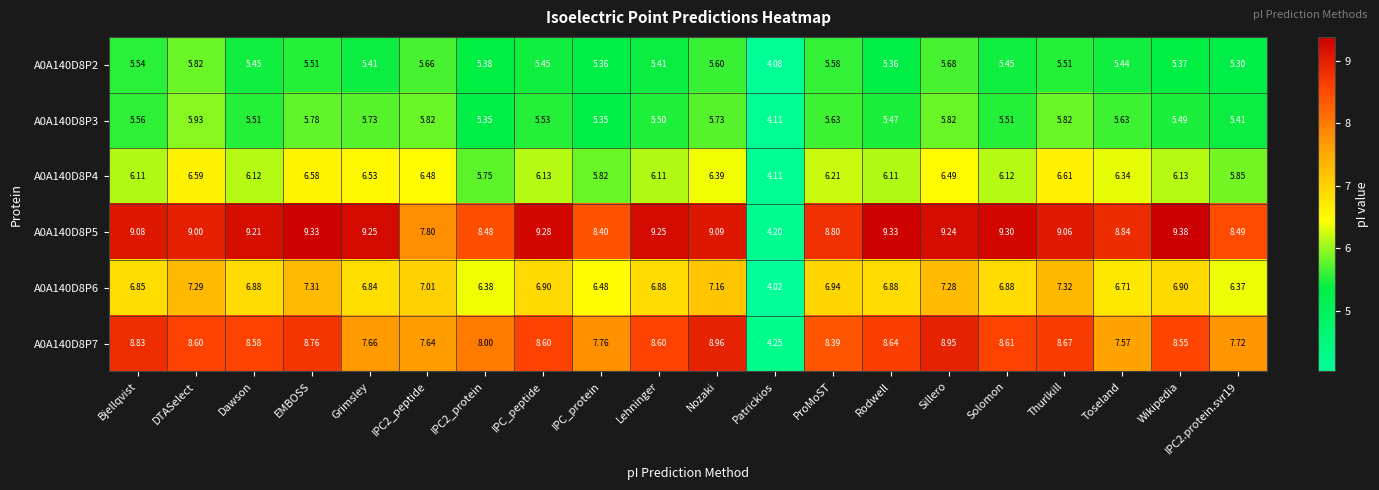

Is the value of A0A140D8P7 at Toseland greater than the value of A0A140D8P6 at Solomon?

Yes